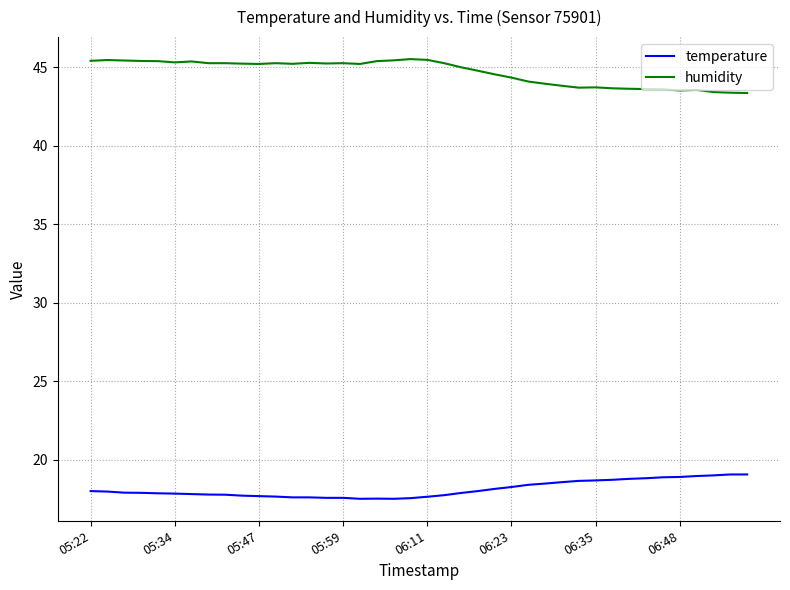

At how many categories does at least one series exceed 18?

40